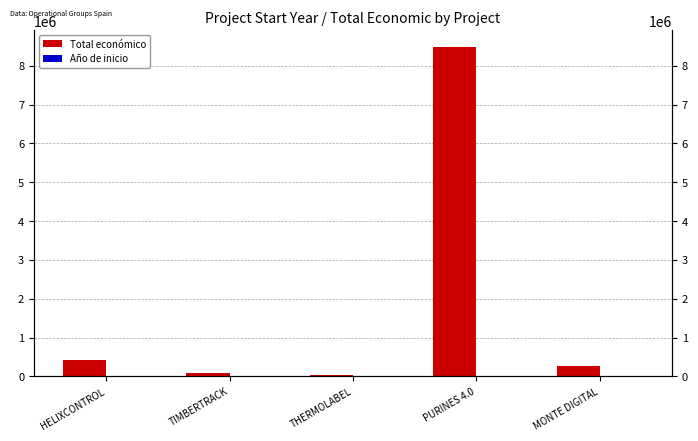

At which category does the chart reach its peak across all series?

PURINES 4.0